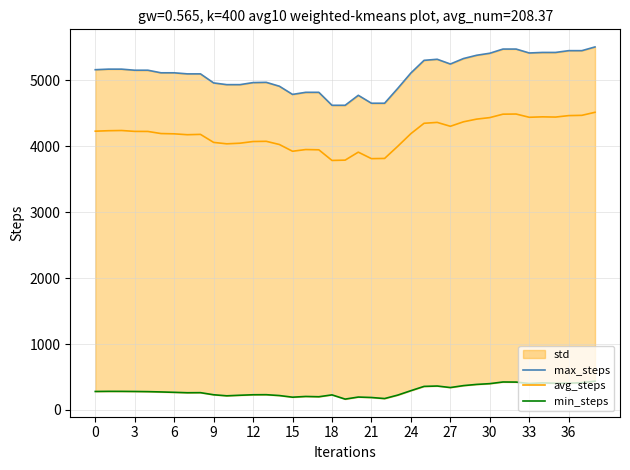

Which series has the largest range (max minus min)?

max_steps